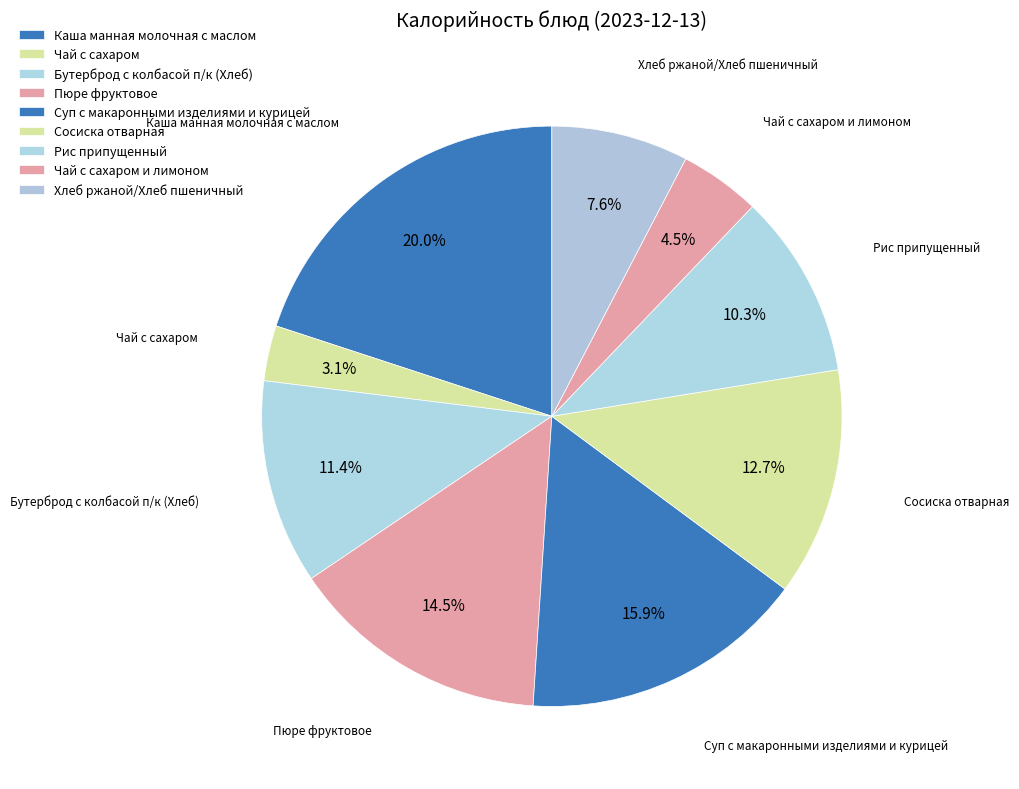

Does Суп с макаронными изделиями и курицей account for over 50% of the chart?

No